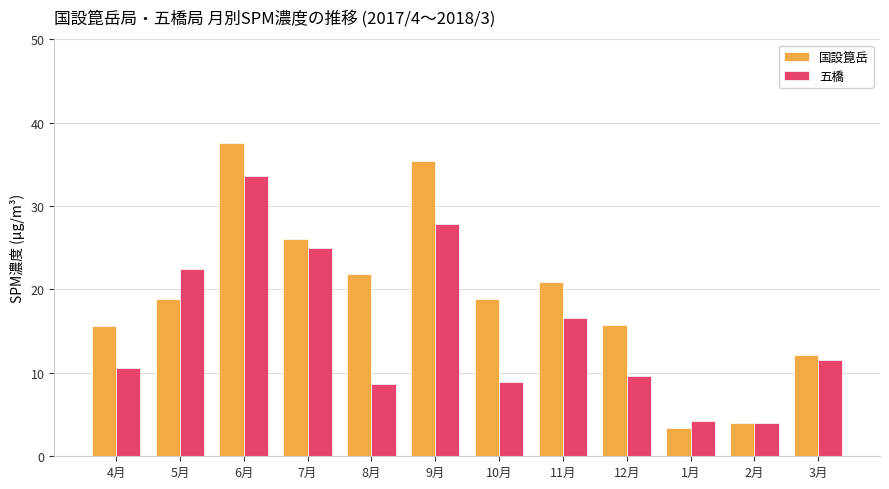

At which category is the sum across all series the highest?

6月